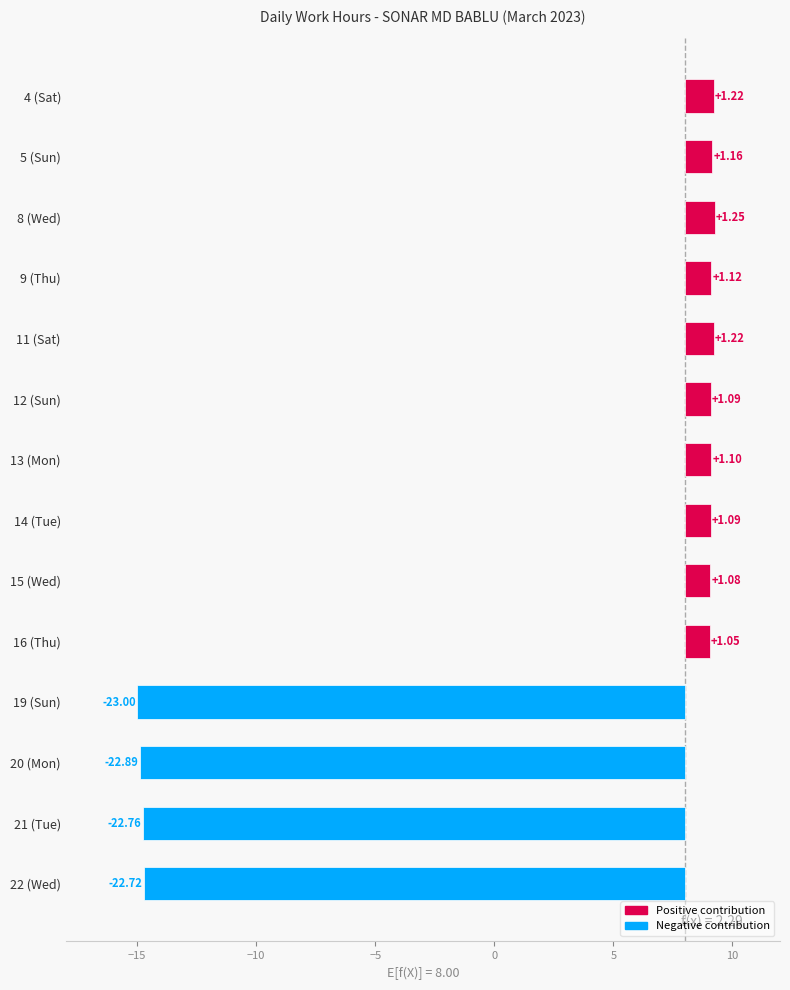

What is the greatest value displayed?

1.2